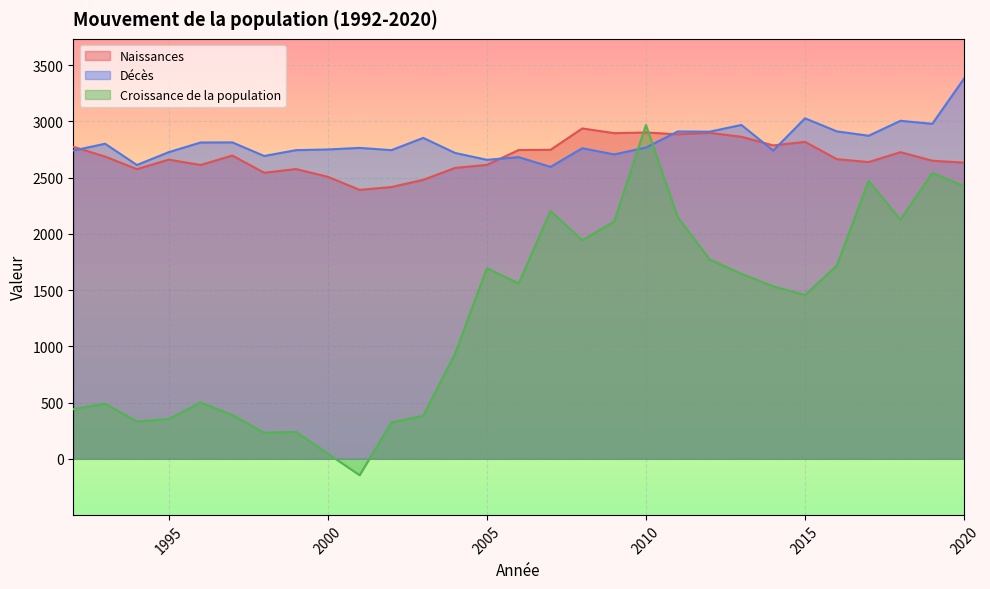

At which category is the sum across all series the highest?

2010